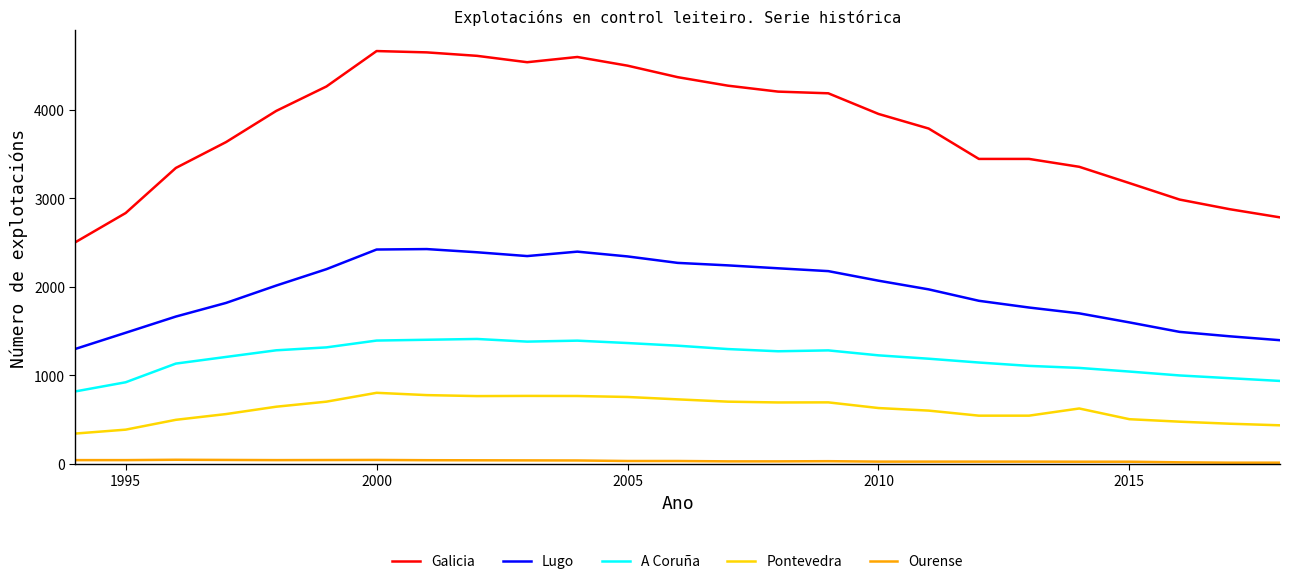

Which series has the largest total across all categories?

Galicia